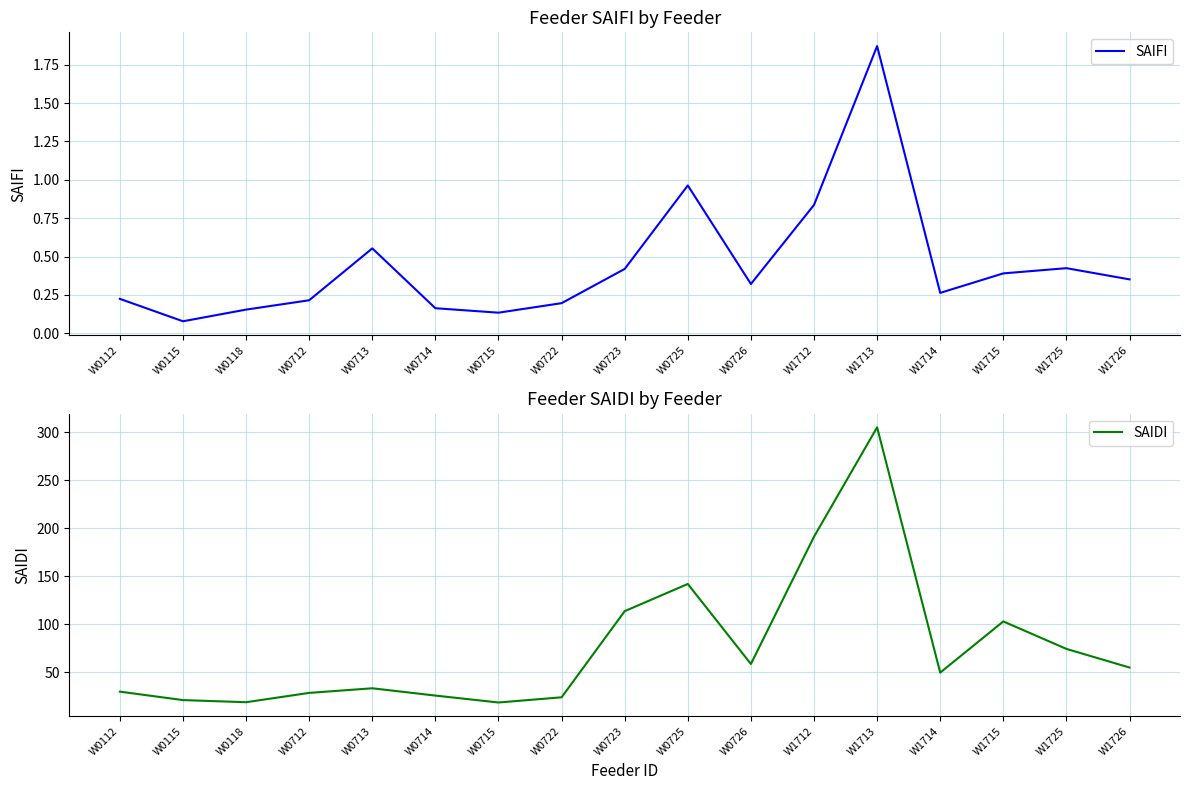

True or false: SAIDI has a value of 18.9 at W0118.

True